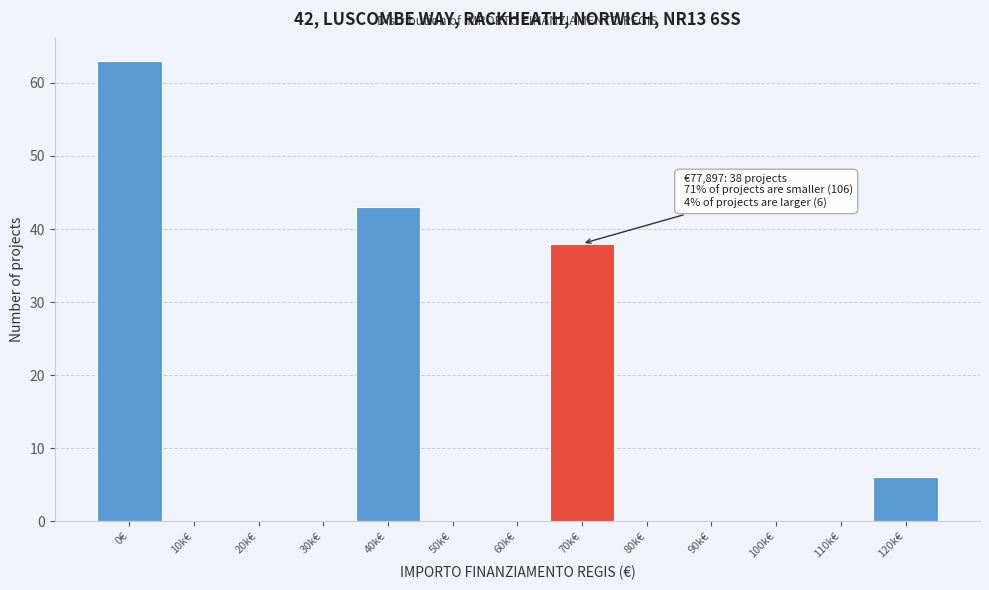

Reading left to right, transcribe all the data shown in this chart.

0€=63	10k€=0	20k€=0	30k€=0	40k€=43	50k€=0	60k€=0	70k€=38	80k€=0	90k€=0	100k€=0	110k€=0	120k€=6